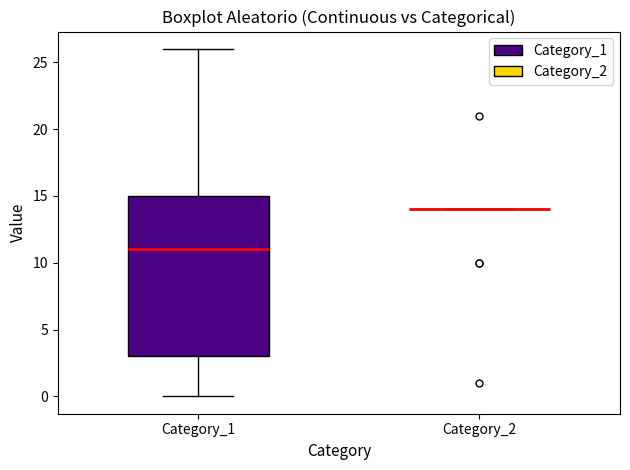

Reading left to right, transcribe this box plot: for each box, give where its median line is, the range the box spans, and where its two whiskers end, as read against the y-axis. The values are not printed on the chart, so give them approximately, as read against the axis.

Category_1: median 11, box 3 to 15, whiskers 0 to 26
Category_2: box collapsed to a line at 14, whiskers 14 to 14